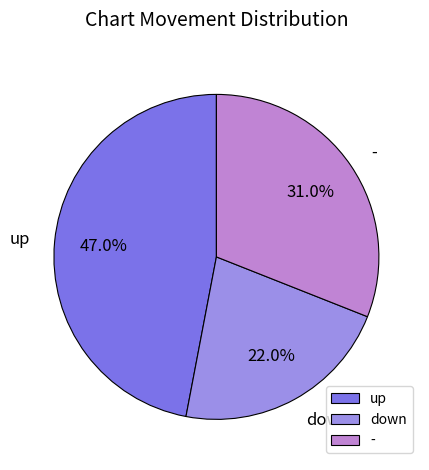

Which category has the smallest portion of the pie?

down